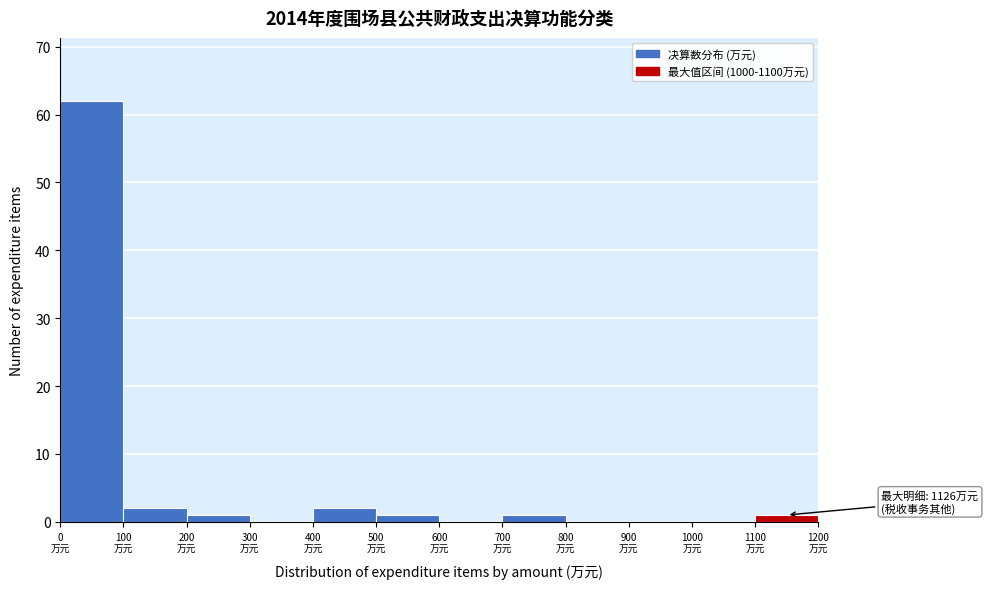

Which range on the x-axis has the tallest bar?

0 to 100